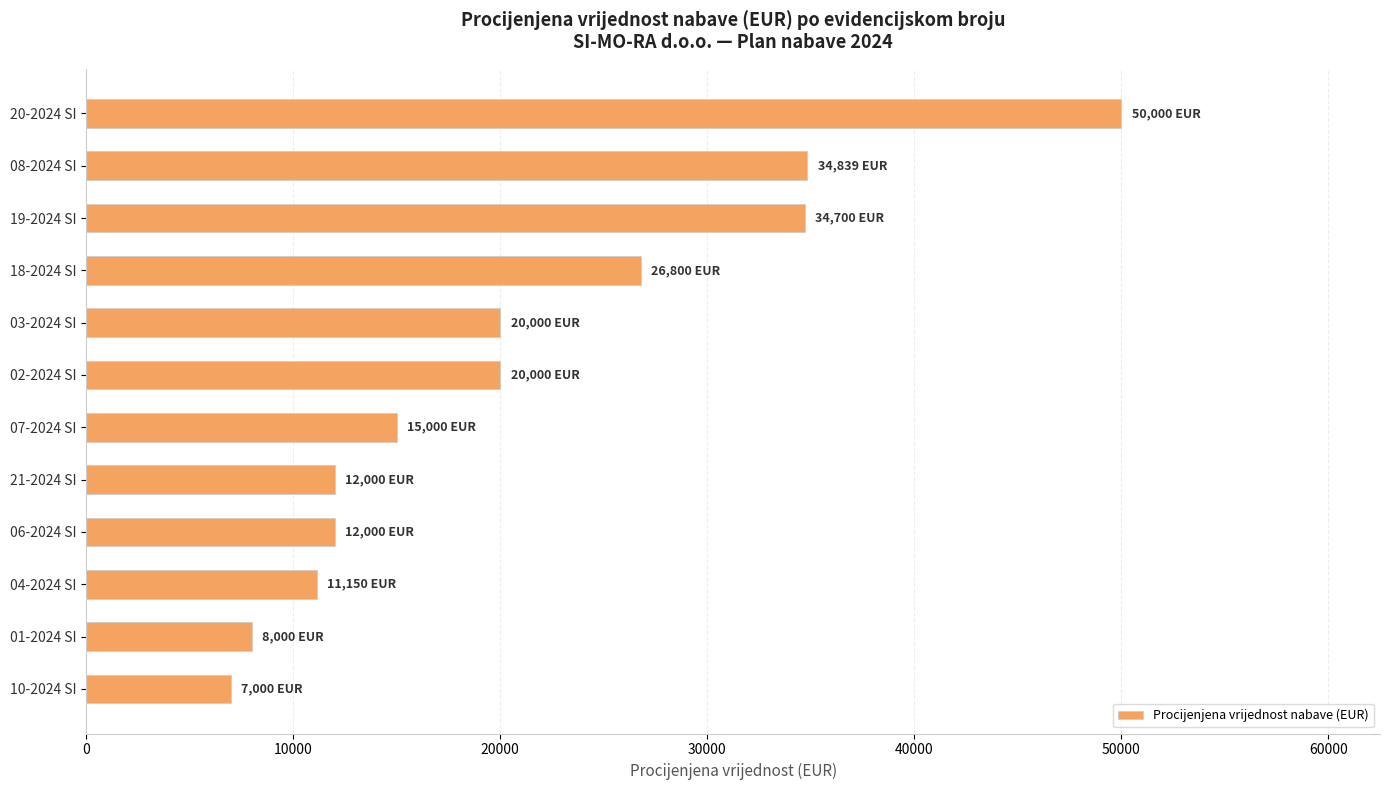

What is the difference between the second highest and minimum values?

27839.4